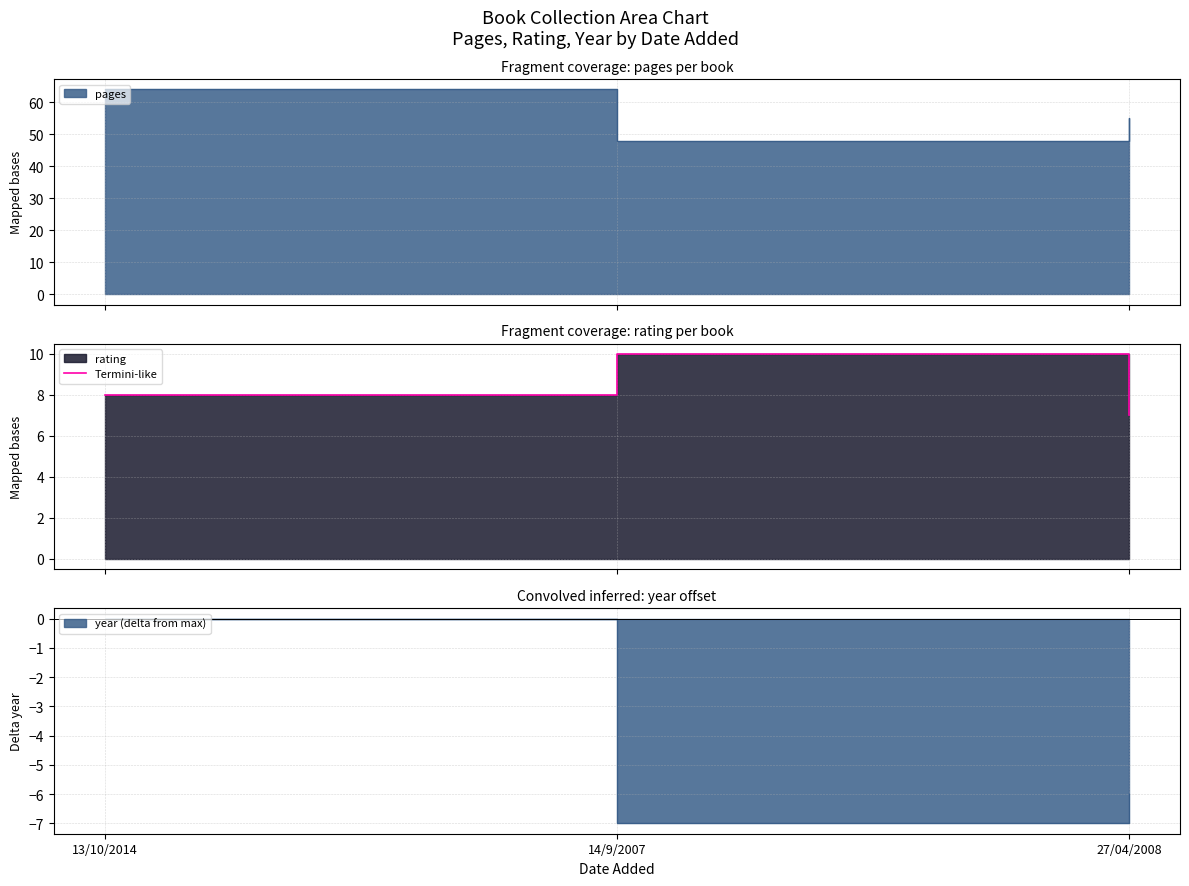

Between 13/10/2014 and 27/04/2008, which is larger?

13/10/2014